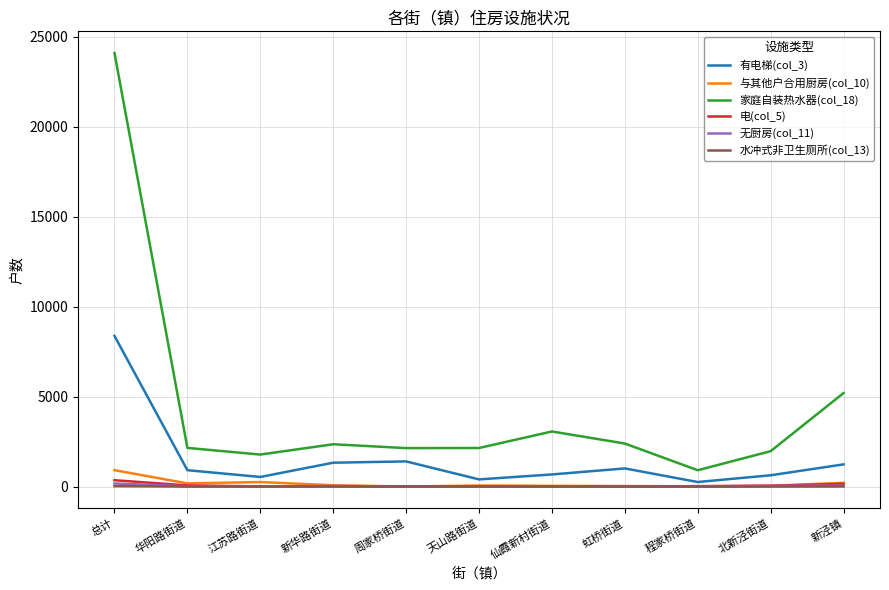

Which series has the largest range (max minus min)?

家庭自装热水器(col_18)